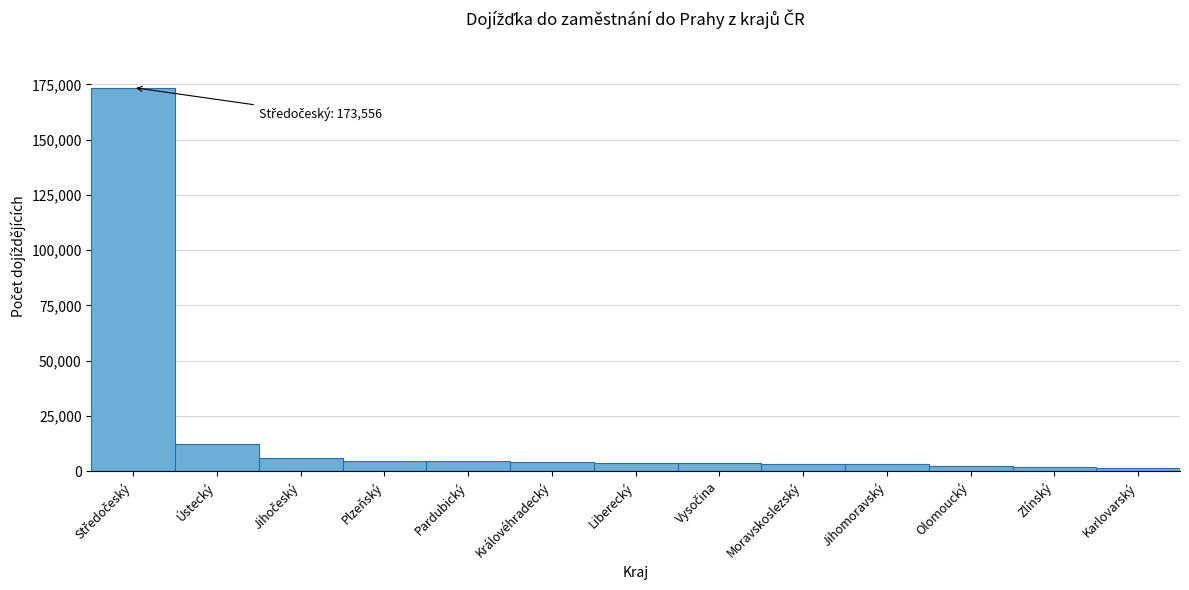

Approximately how many times larger is the value at Královéhradecký compared to Plzeňský?

0.9